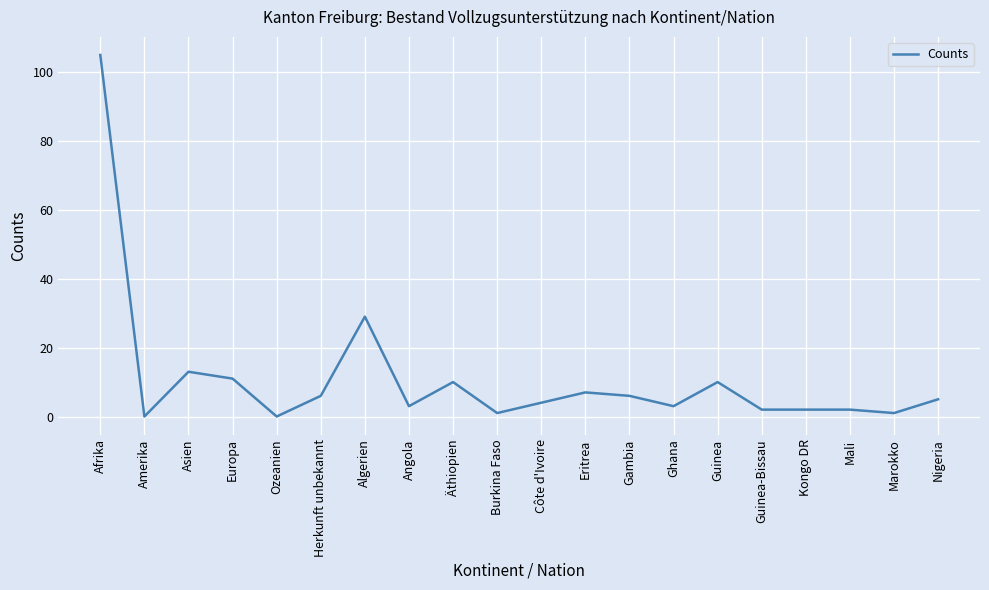

The chart shows a value of 6 at Herkunft unbekannt. True or false?

True